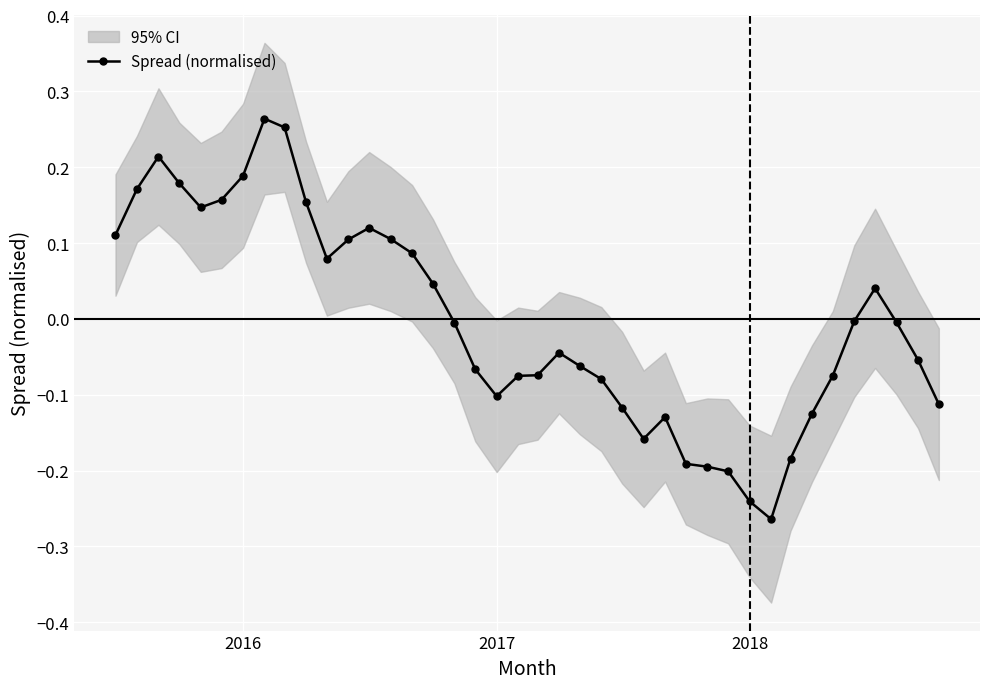

True or false: Spread (normalised) has more than 1 interior local peaks.

True